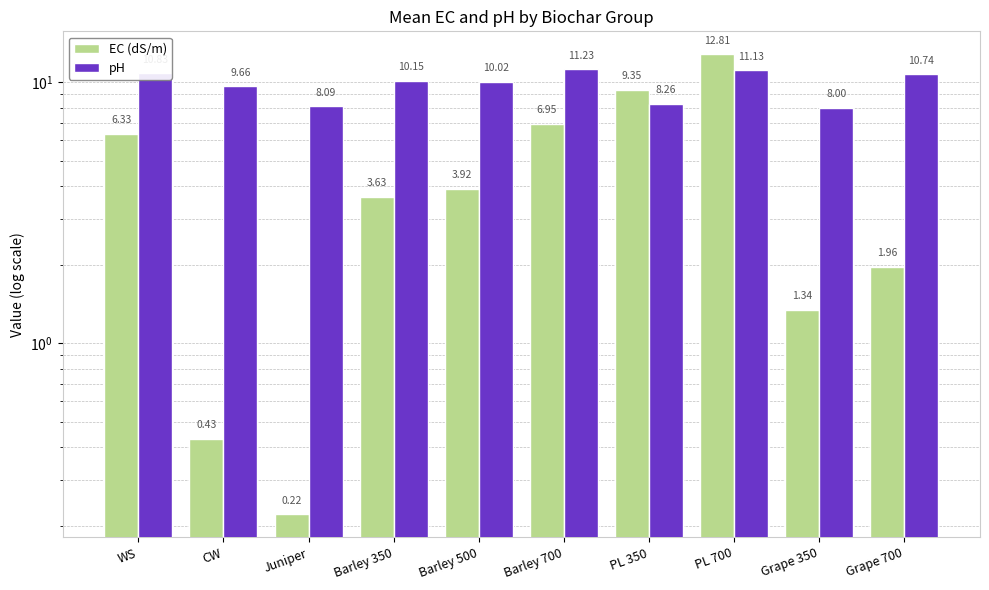

What position from the left is Grape 700?

10